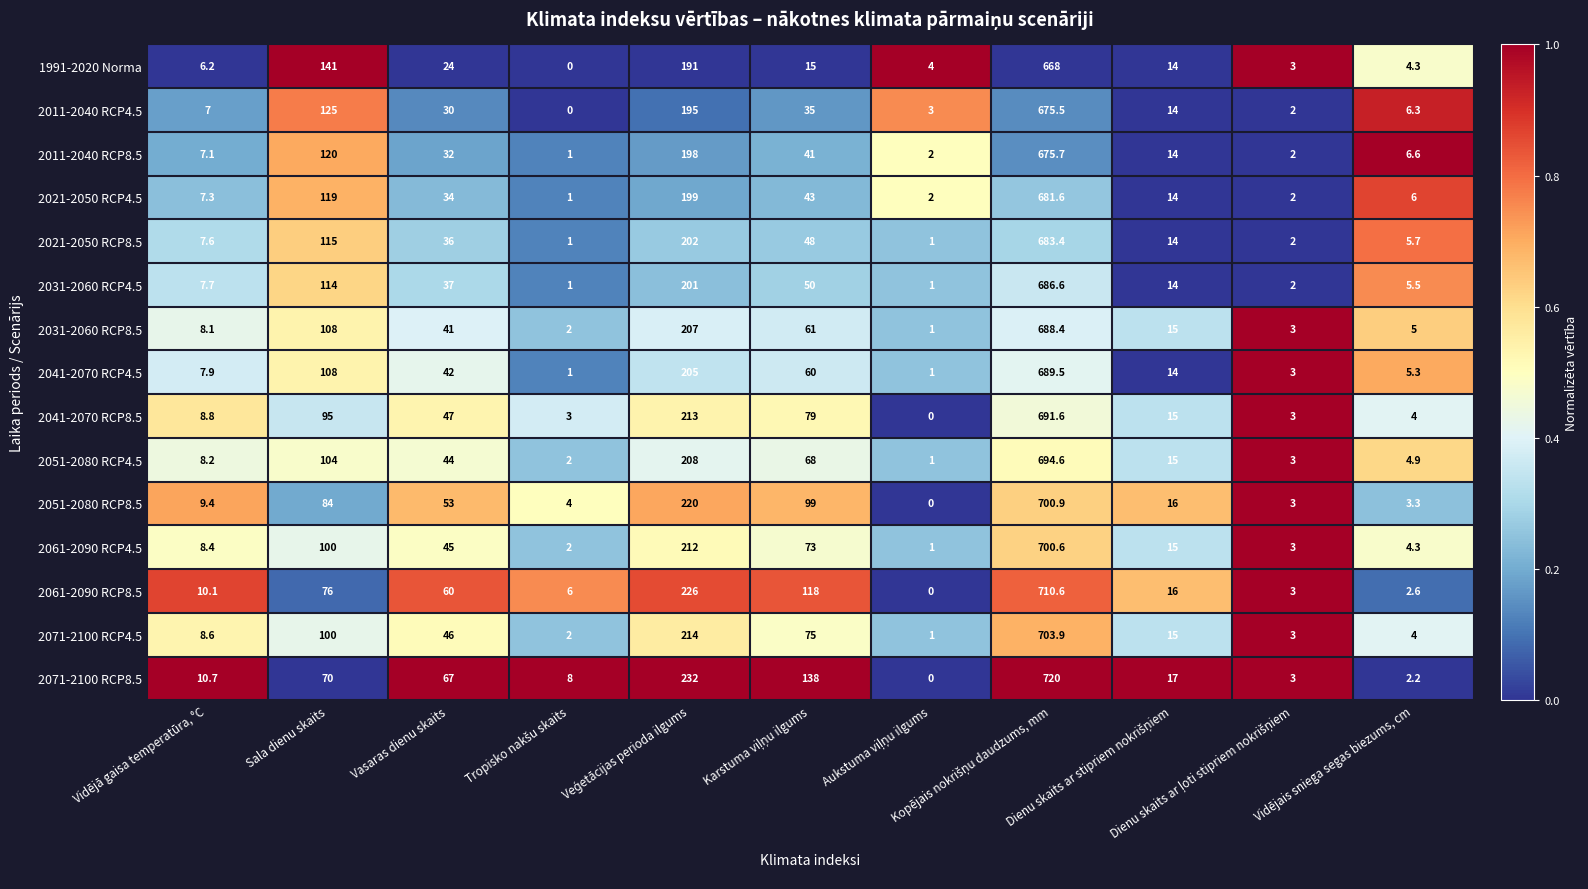

What is the sum of all 2011-2040 RCP8.5 values?

1099.4